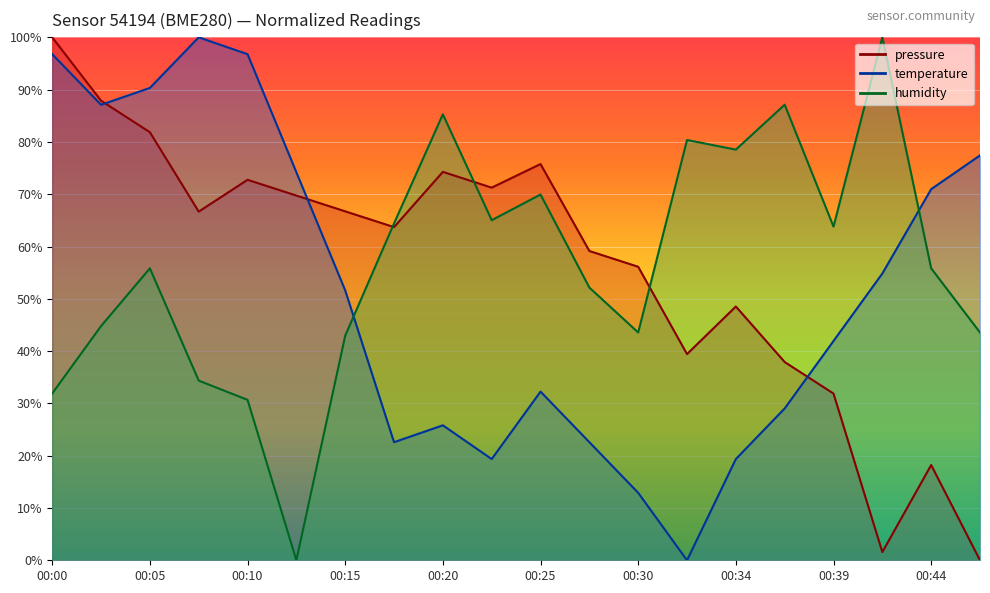

How many values in temperature are above zero?

19